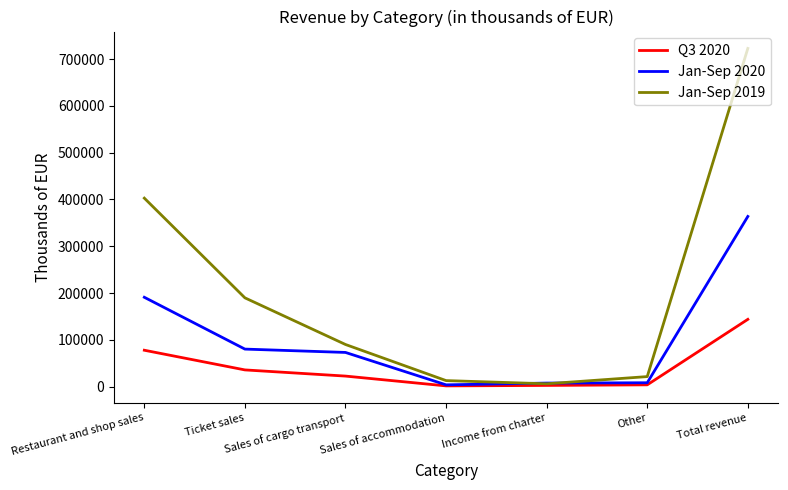

Rank the series by their average value, from highest to lowest.

Jan-Sep 2019, Jan-Sep 2020, Q3 2020